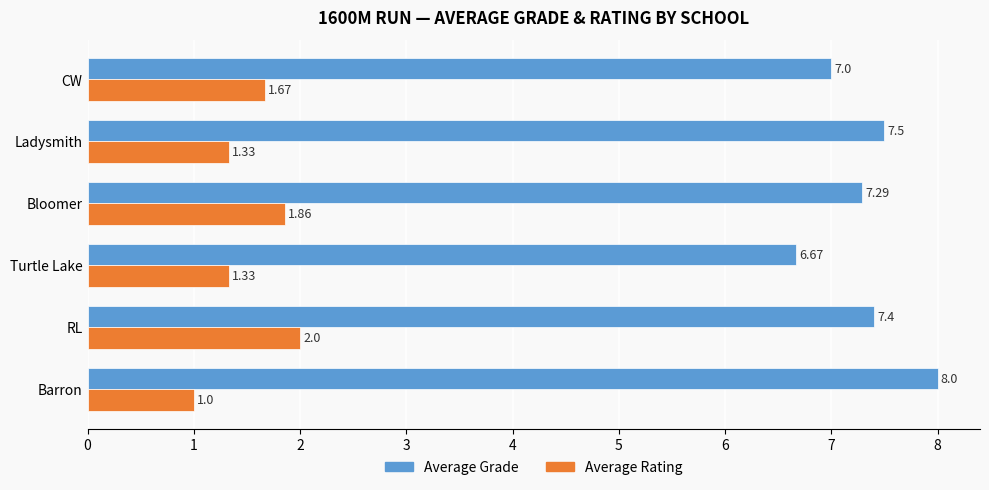

At which label is Average Rating closest to 1?

Barron